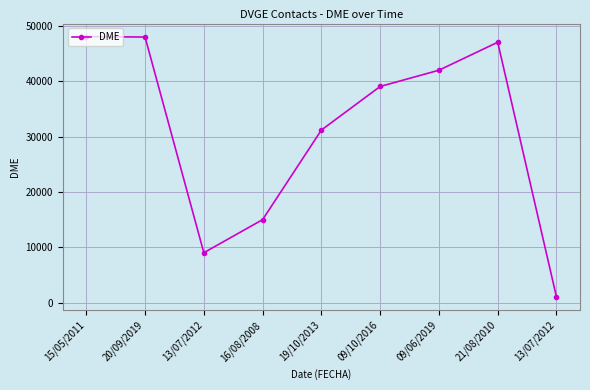

What is the change in value from 16/08/2008 to 09/06/2019?

+26990